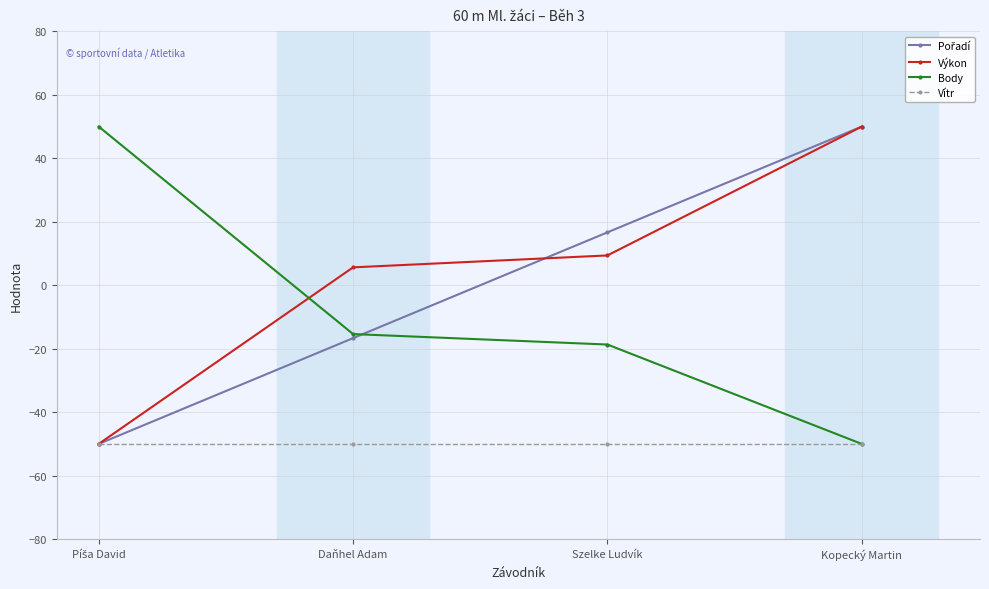

What is the lowest value of the Vítr series?

-50.0